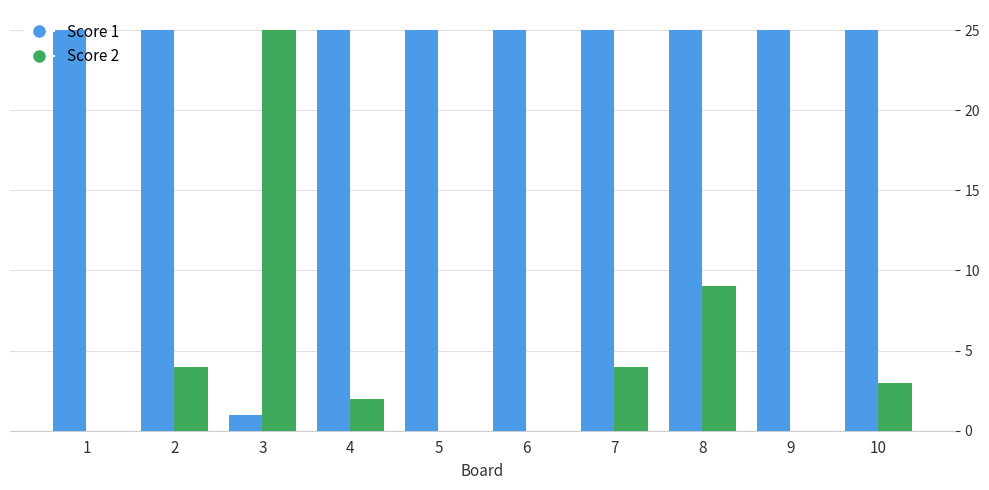

What is the total value across all series at 7?

29